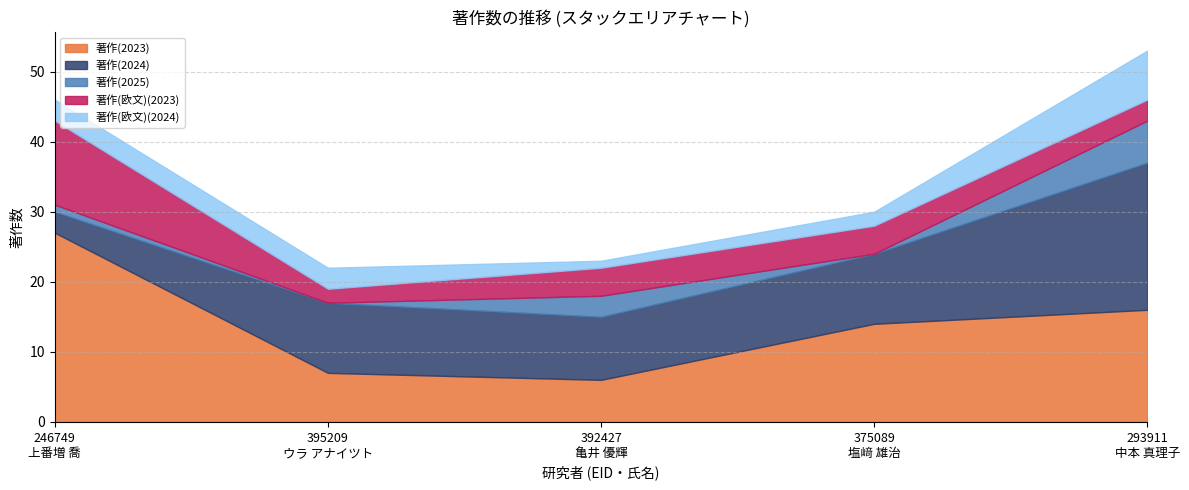

Reading left to right, extract all data points from this chart.

著作(2023): 246749
上番増 喬=27	395209
ウラ アナイツト=7	392427
亀井 優輝=6	375089
塩﨑 雄治=14	293911
中本 真理子=16
著作(2024): 246749
上番増 喬=3	395209
ウラ アナイツト=10	392427
亀井 優輝=9	375089
塩﨑 雄治=10	293911
中本 真理子=21
著作(2025): 246749
上番増 喬=1	395209
ウラ アナイツト=0	392427
亀井 優輝=3	375089
塩﨑 雄治=0	293911
中本 真理子=6
著作(欧文)(2023): 246749
上番増 喬=12	395209
ウラ アナイツト=2	392427
亀井 優輝=4	375089
塩﨑 雄治=4	293911
中本 真理子=3
著作(欧文)(2024): 246749
上番増 喬=3	395209
ウラ アナイツト=3	392427
亀井 優輝=1	375089
塩﨑 雄治=2	293911
中本 真理子=7